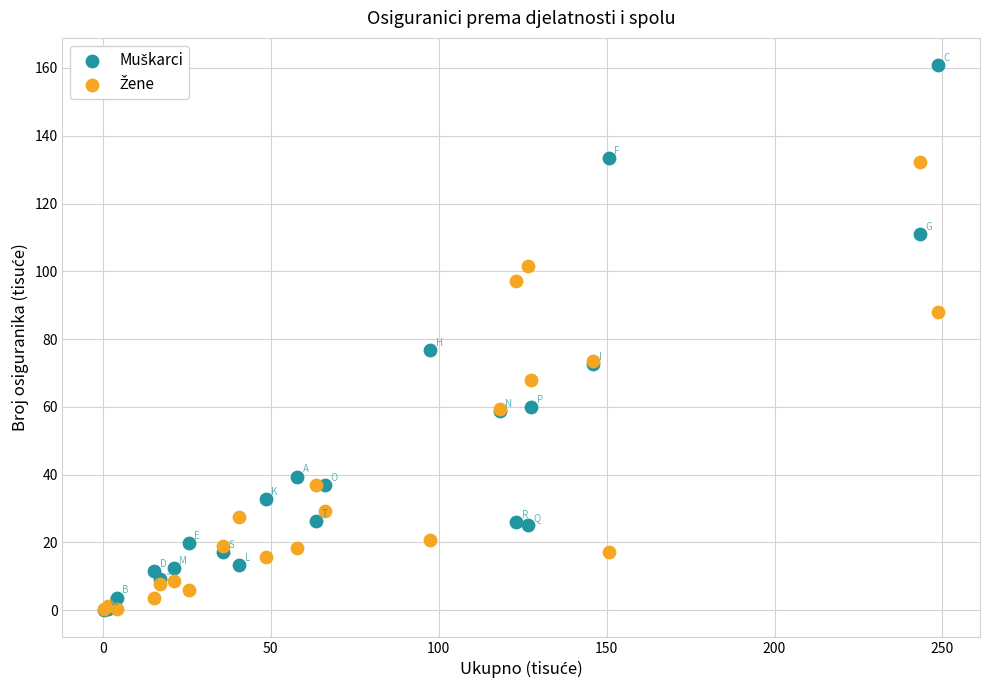

Across all series, what Y value is closest to 80?

76.9